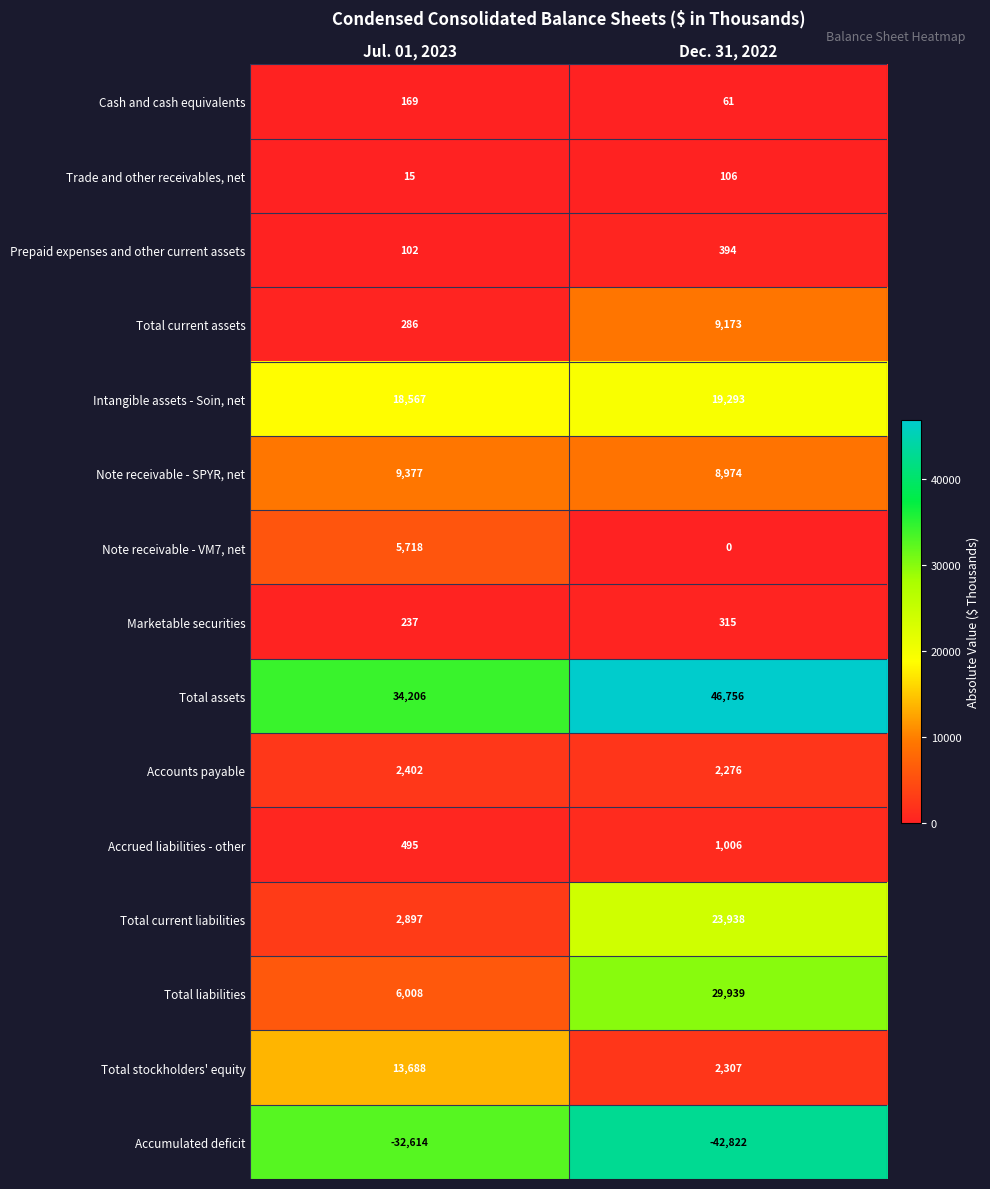

True or false: Note receivable - VM7, net has a value of 0 at Dec. 31, 2022.

True